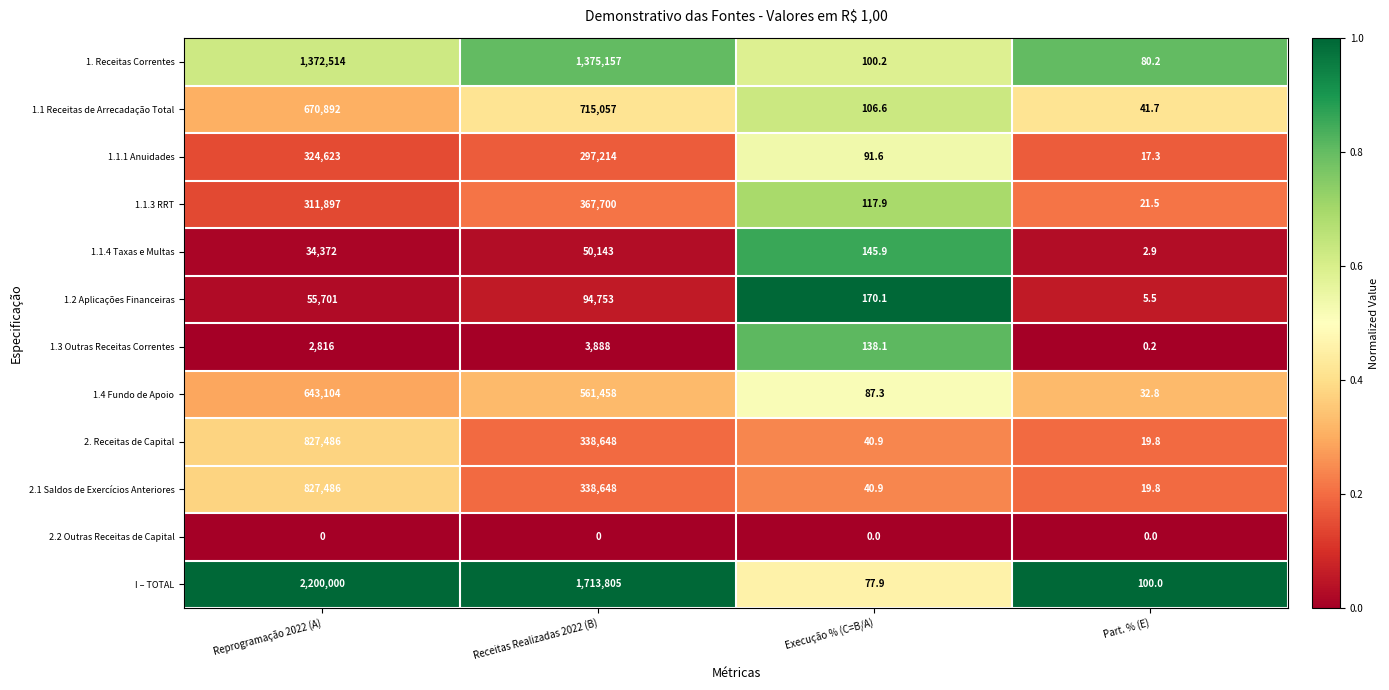

Rank the categories by 1.3 Outras Receitas Correntes value from lowest to highest.

Part. % (E), Execução % (C=B/A), Reprogramação 2022 (A), Receitas Realizadas 2022 (B)